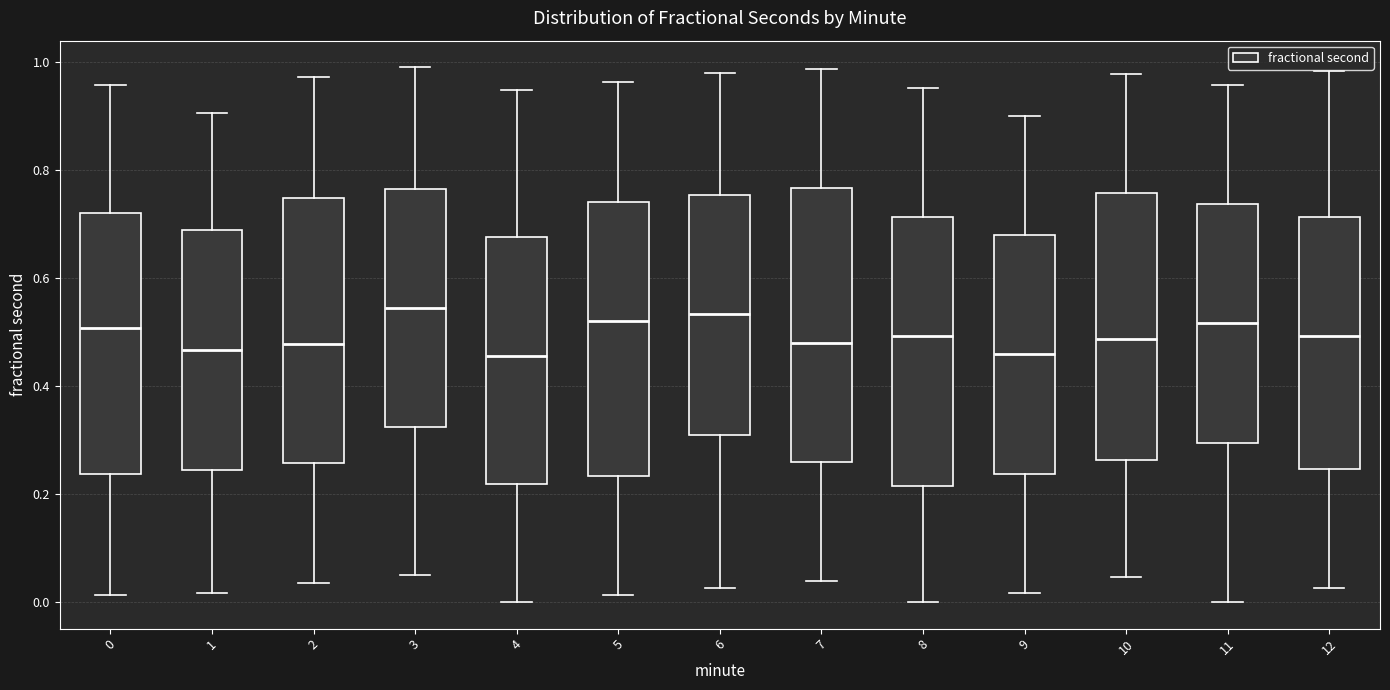

Reading left to right, read every box against the y-axis: the position of its median line, the range the box covers, and the ends of its whiskers. The values are not printed on the chart, so give them approximately, as read against the axis.

0: median 0.50, box 0.24 to 0.72, whiskers 0.02 to 0.96
1: median 0.46, box 0.24 to 0.68, whiskers 0.02 to 0.90
2: median 0.48, box 0.26 to 0.74, whiskers 0.04 to 0.98
3: median 0.54, box 0.32 to 0.76, whiskers 0.04 to 0.98
4: median 0.46, box 0.22 to 0.68, whiskers 0.00 to 0.94
5: median 0.52, box 0.24 to 0.74, whiskers 0.02 to 0.96
6: median 0.54, box 0.30 to 0.76, whiskers 0.02 to 0.98
7: median 0.48, box 0.26 to 0.76, whiskers 0.04 to 0.98
8: median 0.50, box 0.22 to 0.72, whiskers 0.00 to 0.96
9: median 0.46, box 0.24 to 0.68, whiskers 0.02 to 0.90
10: median 0.48, box 0.26 to 0.76, whiskers 0.04 to 0.98
11: median 0.52, box 0.30 to 0.74, whiskers 0.00 to 0.96
12: median 0.50, box 0.24 to 0.72, whiskers 0.02 to 0.98